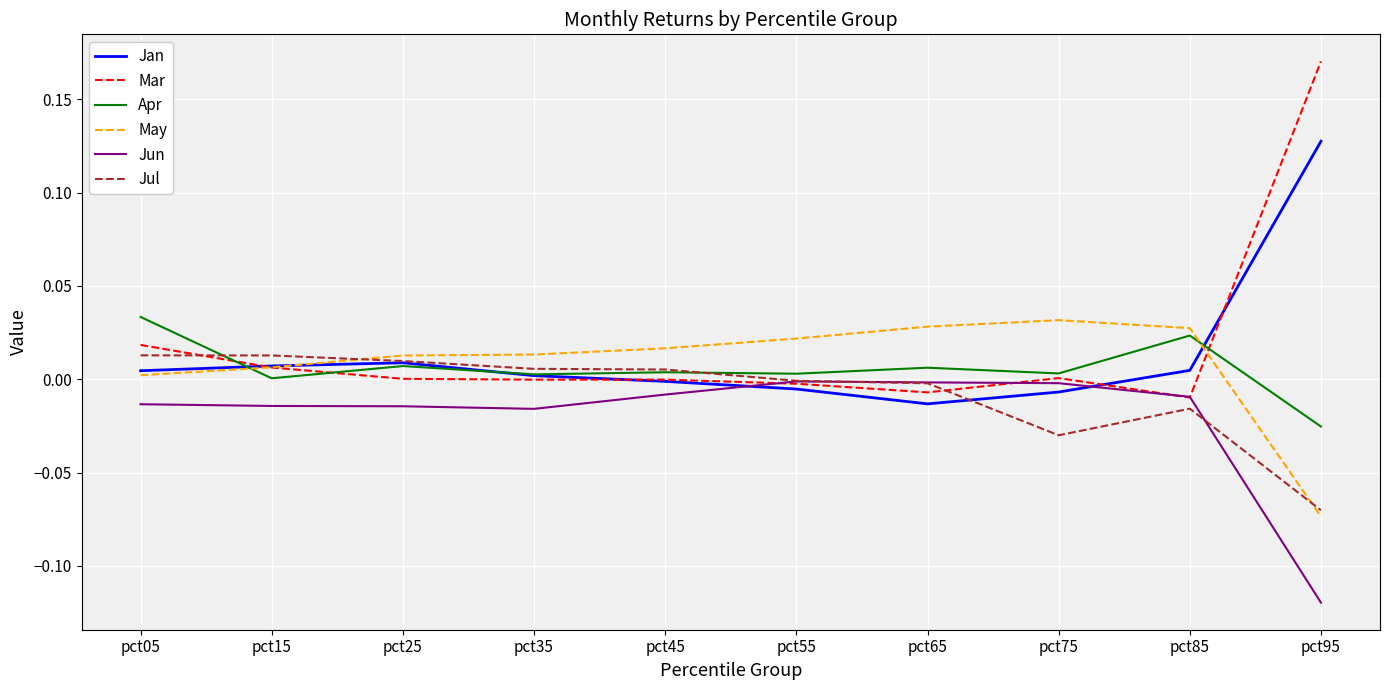

At which label does Apr first exceed 0?

pct05